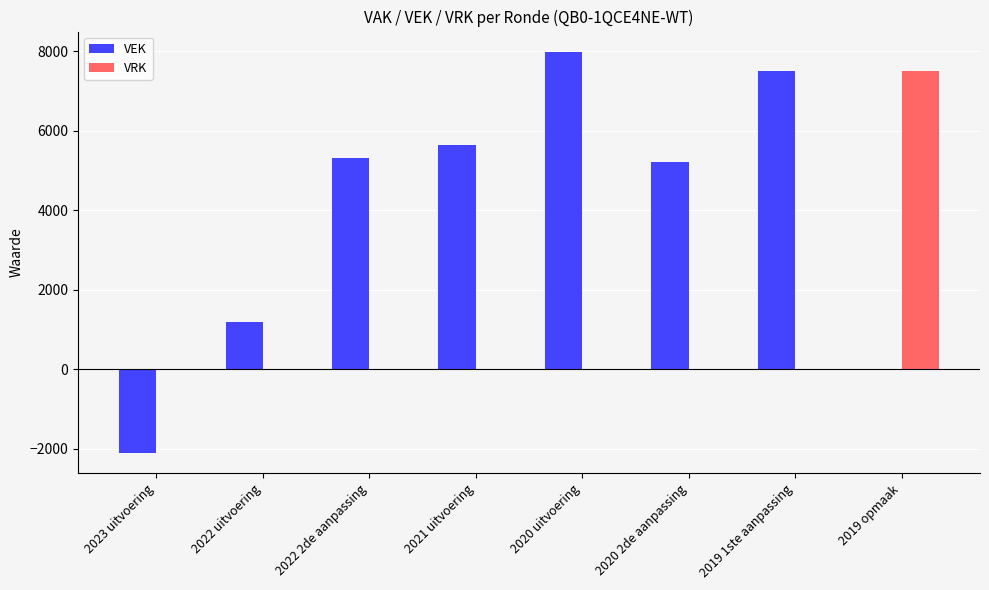

Reading right to left, what are all the values shown in this chart?

VEK: 0	7500	5200	7988	5631	5300	1189	-2116
VRK: 7500	0	0	0	0	0	0	0